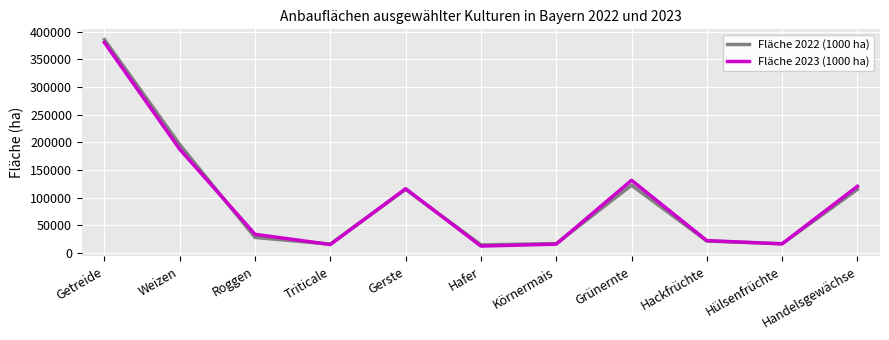

At which category is the sum across all series the highest?

Getreide